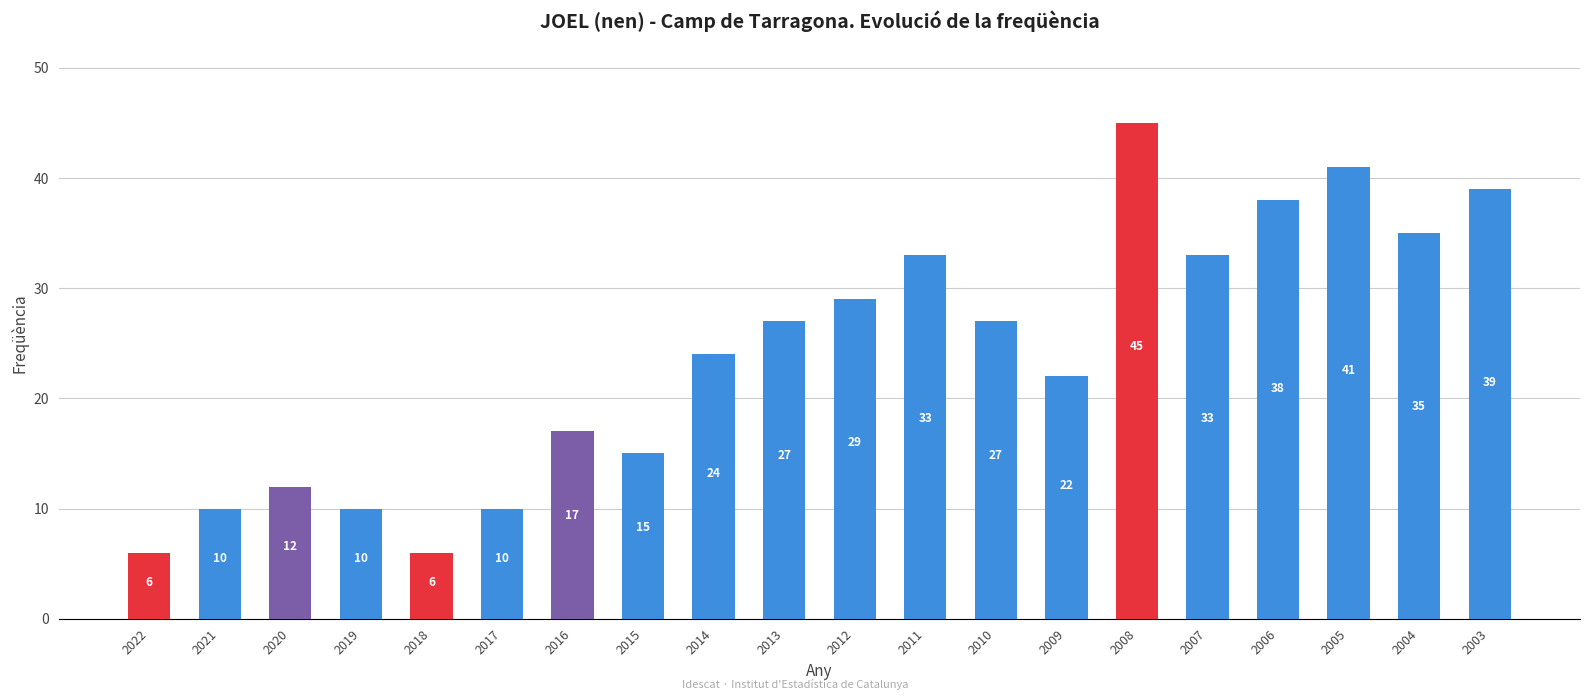

Which has a higher value, 2008 or 2009?

2008